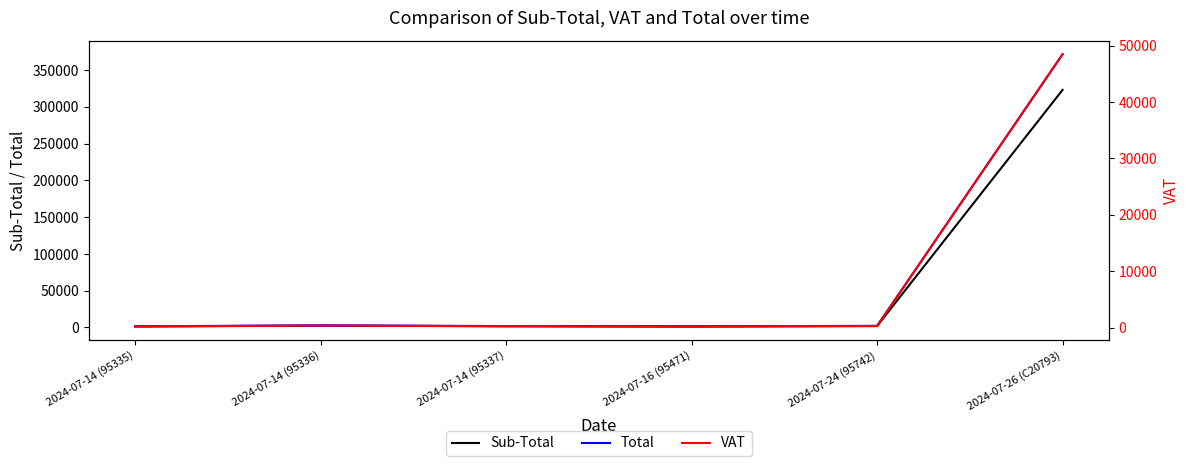

True or false: VAT and Sub-Total cross at least once.

False